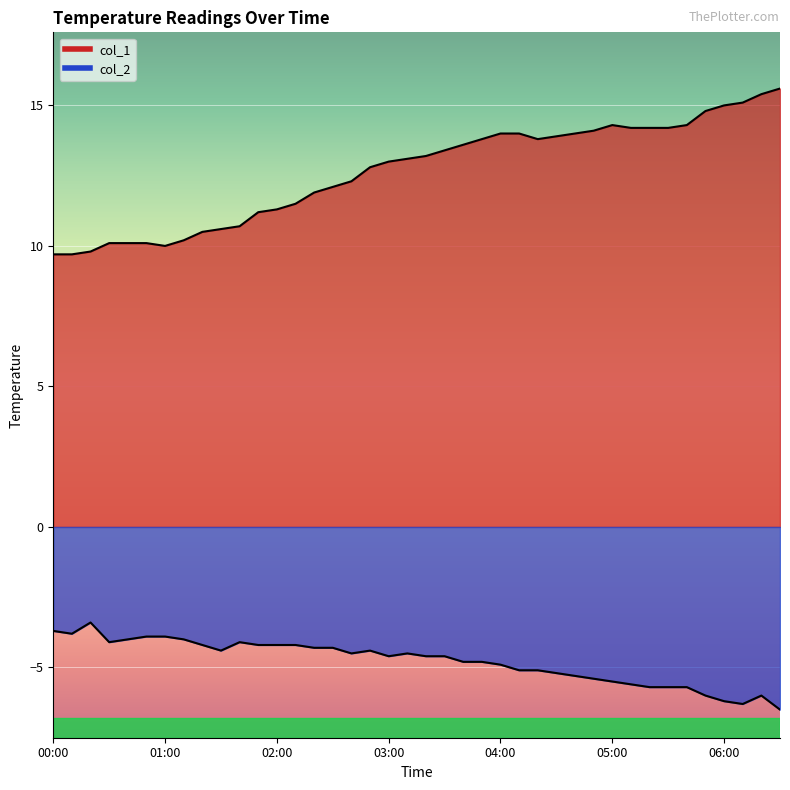

The value of col_2 at 01:20 is -6.8. True or false?

False